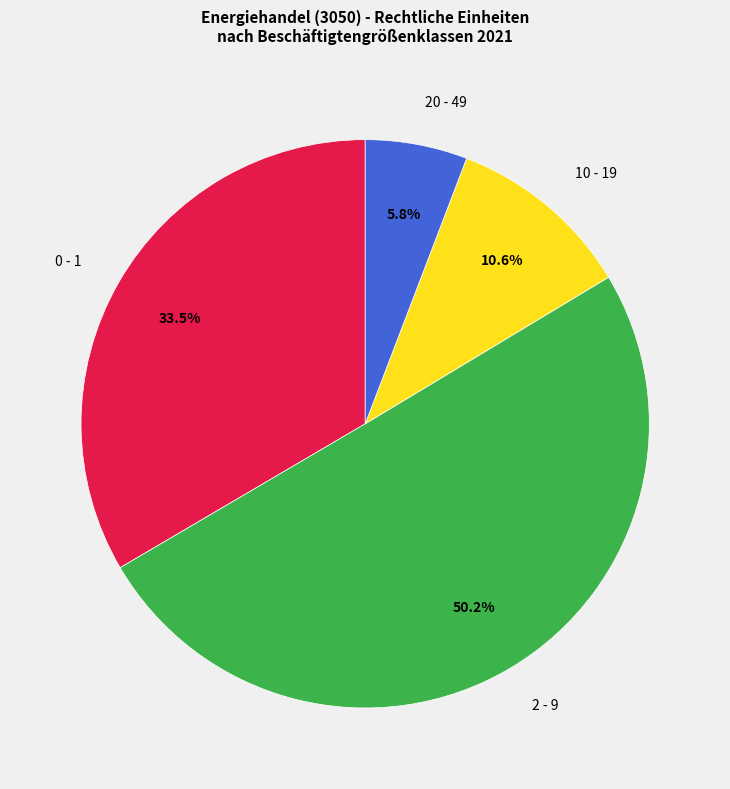

Count the number of slices in the pie.

4